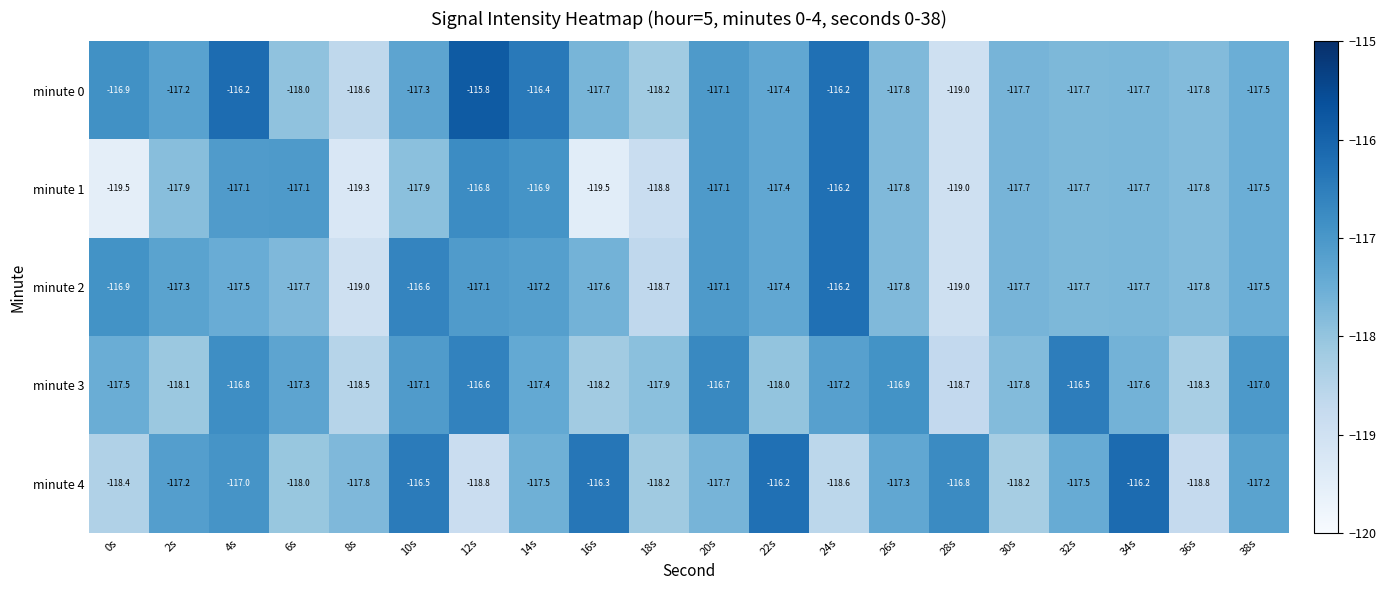

What is the difference between the maximum and minimum values in the minute 1 series?

3.3